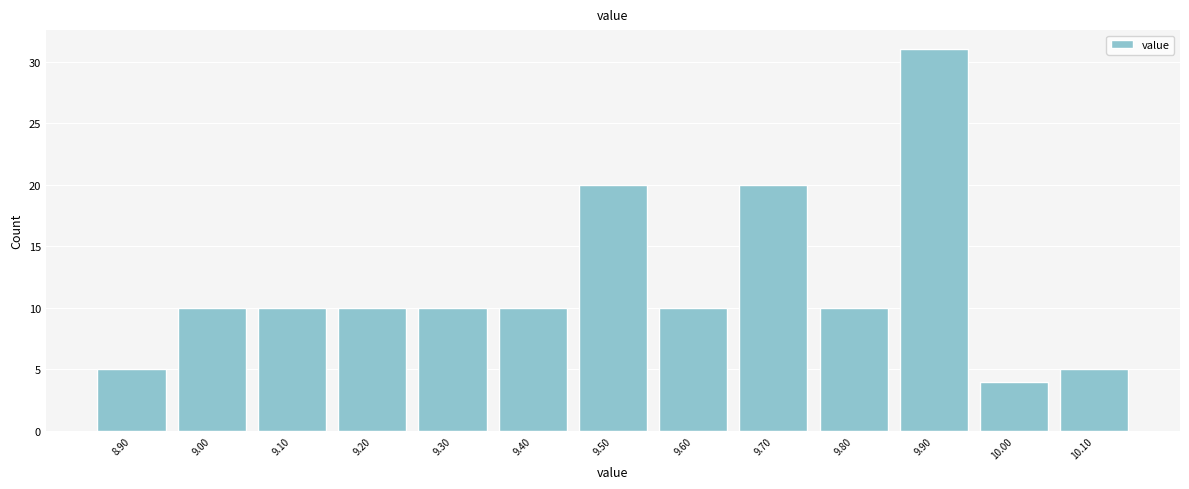

What is the height of the bar covering 9.35 to 9.45 on the x-axis? The values are not printed on the chart, so give them approximately, as read against the axis.

10